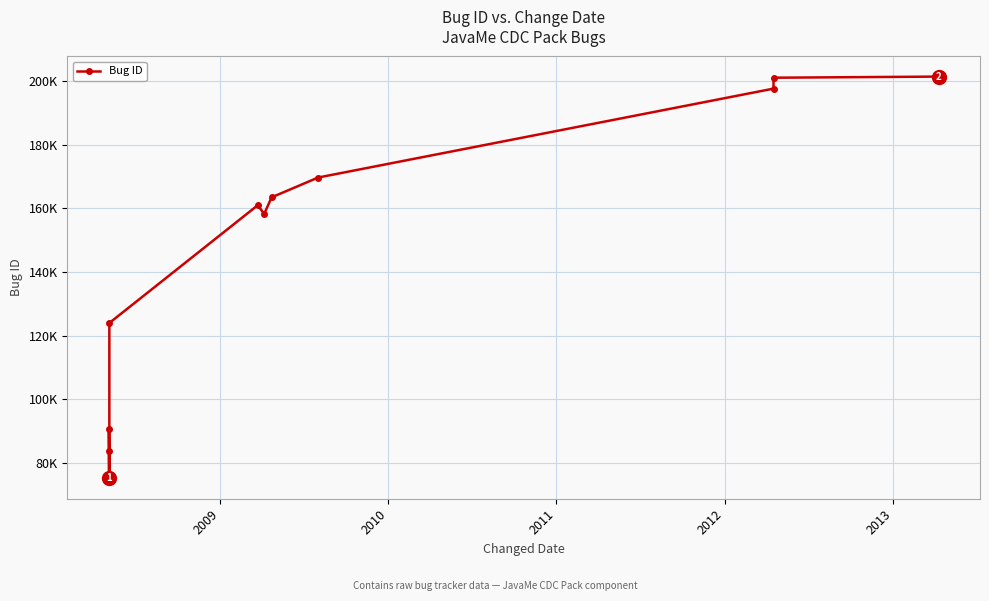

Count the number of categories in the chart.

13